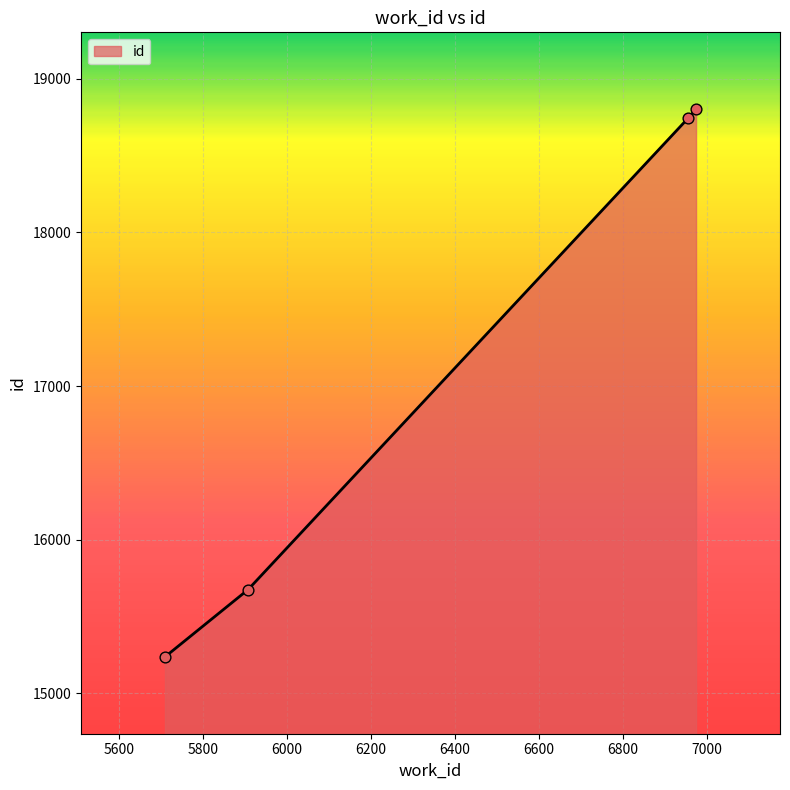

What is the average value?

17115